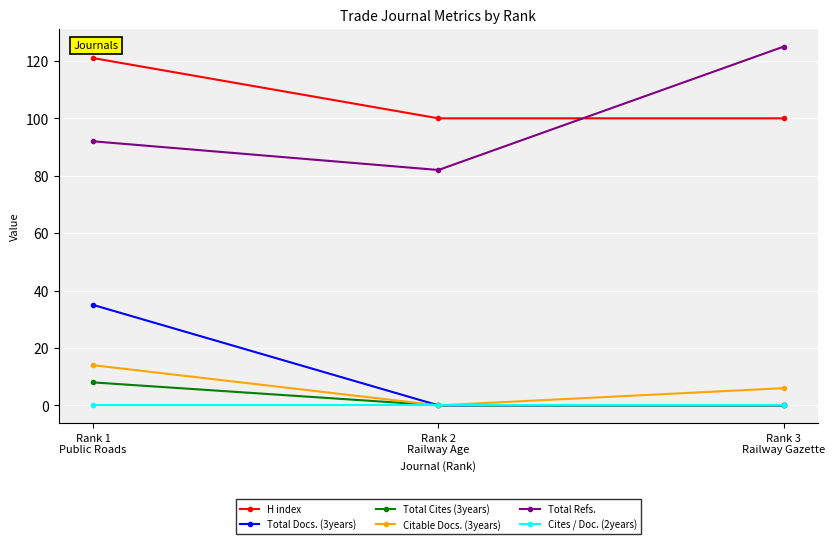

Reading left to right, what are all the values shown in this chart?

H index: Rank 1
Public Roads=121	Rank 2
Railway Age=100	Rank 3
Railway Gazette=100
Total Docs. (3years): Rank 1
Public Roads=35	Rank 2
Railway Age=0	Rank 3
Railway Gazette=0
Total Cites (3years): Rank 1
Public Roads=8	Rank 2
Railway Age=0	Rank 3
Railway Gazette=0
Citable Docs. (3years): Rank 1
Public Roads=14	Rank 2
Railway Age=0	Rank 3
Railway Gazette=6
Total Refs.: Rank 1
Public Roads=92	Rank 2
Railway Age=82	Rank 3
Railway Gazette=125
Cites / Doc. (2years): Rank 1
Public Roads=0	Rank 2
Railway Age=0	Rank 3
Railway Gazette=0